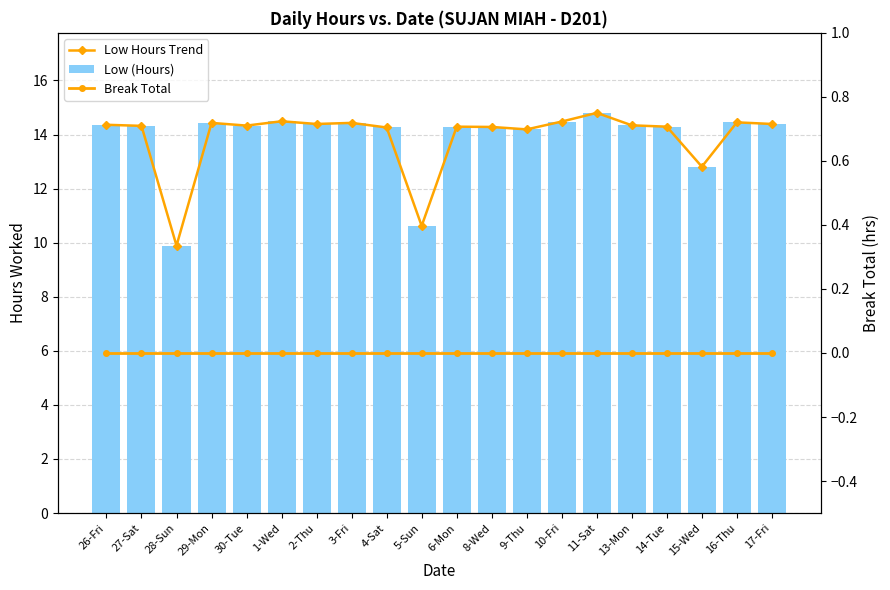

How many data points does each series have?

20